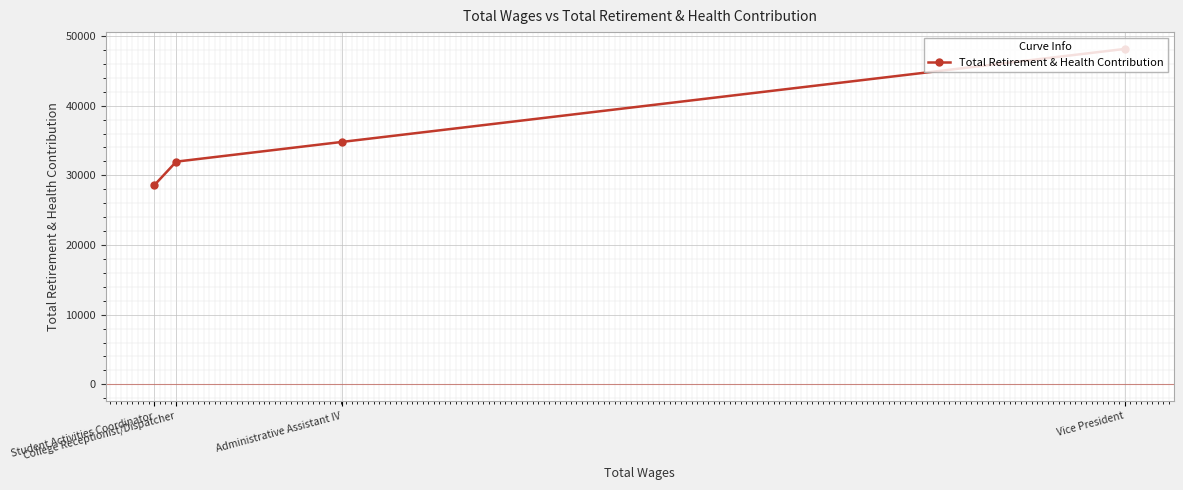

What value does the data have at Administrative Assistant IV, to the nearest 50?

34800